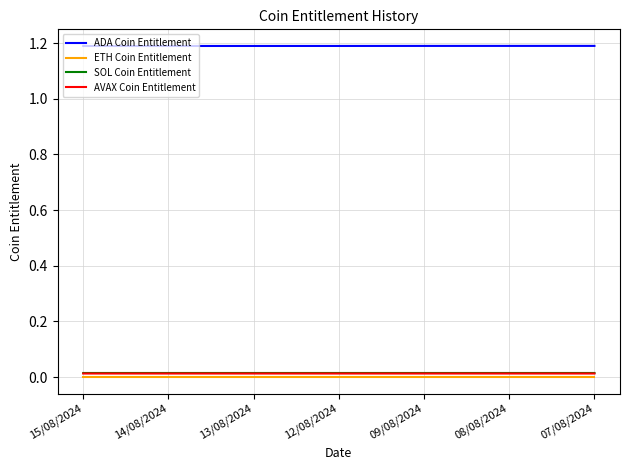

True or false: ETH Coin Entitlement has a value of 0.0 at 15/08/2024.

True